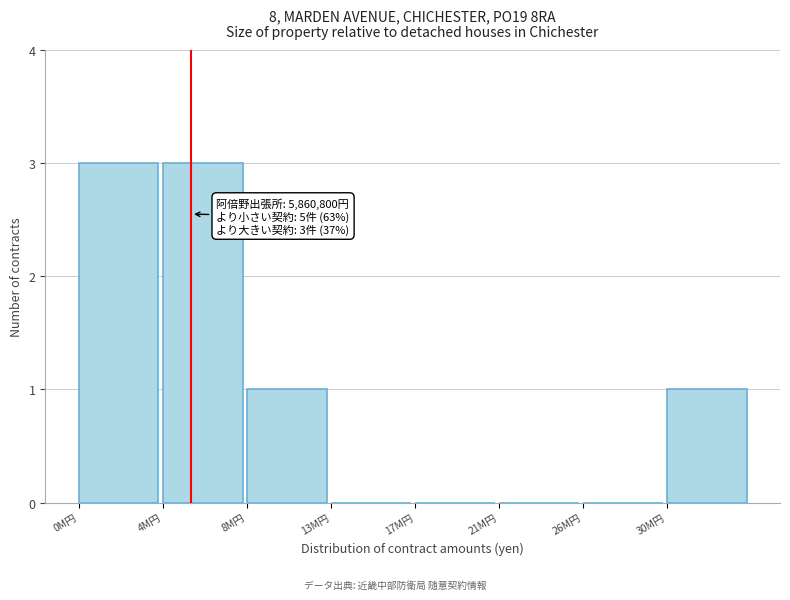

Reading right to left, transcribe all the data shown in this chart.

30M円=1	26M円=0	21M円=0	17M円=0	13M円=0	8M円=1	4M円=3	0M円=3